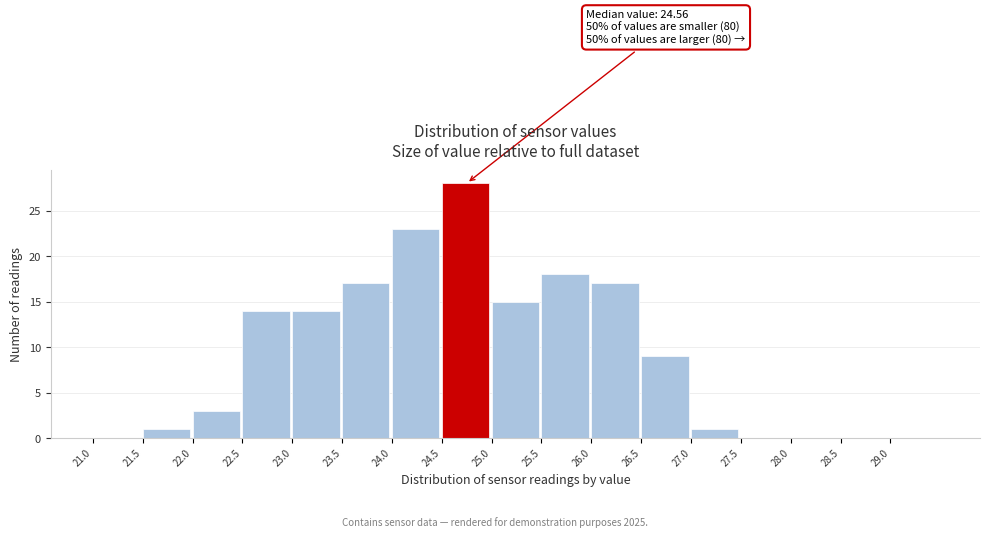

Which range on the x-axis has the tallest bar?

24.5 to 25.0